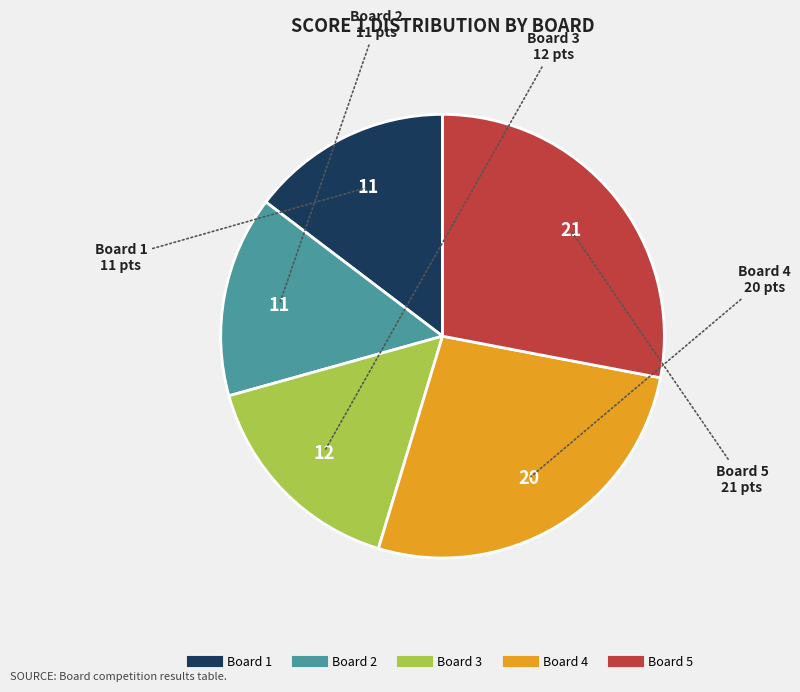

Do Board 1 and Board 5 together represent more than half of the pie?

No